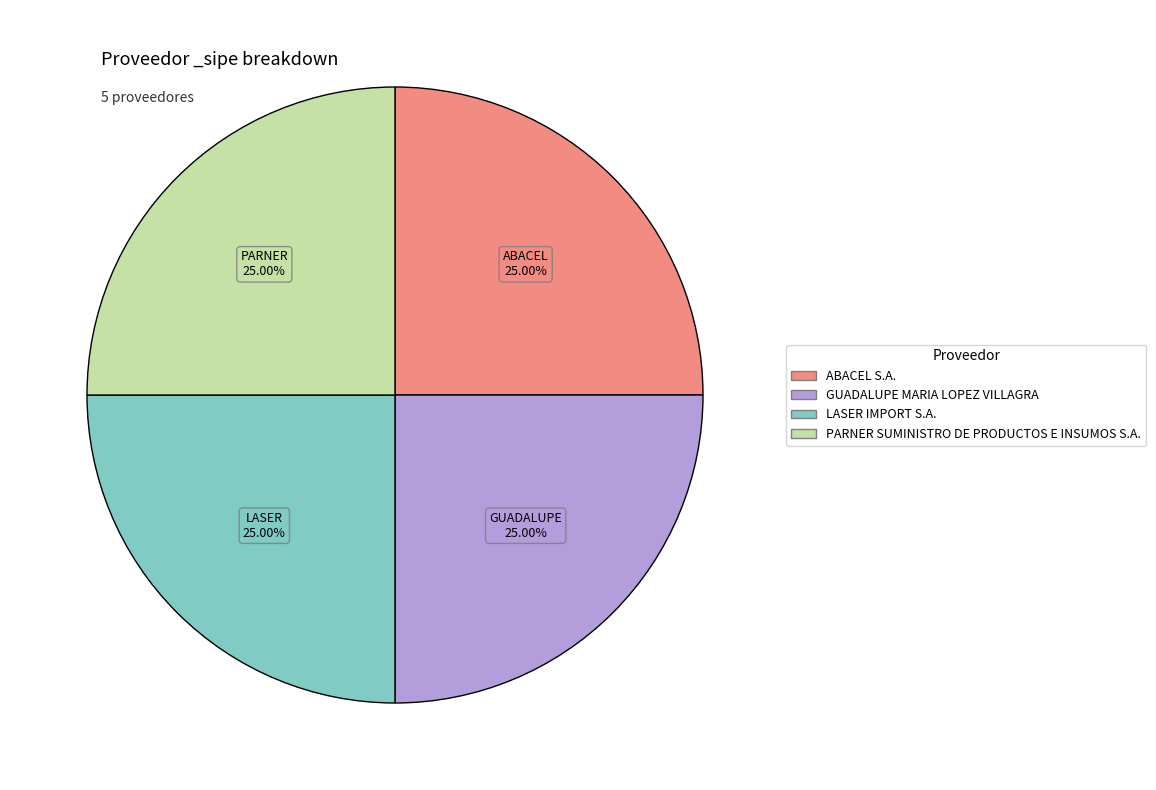

Count the number of slices in the pie.

4